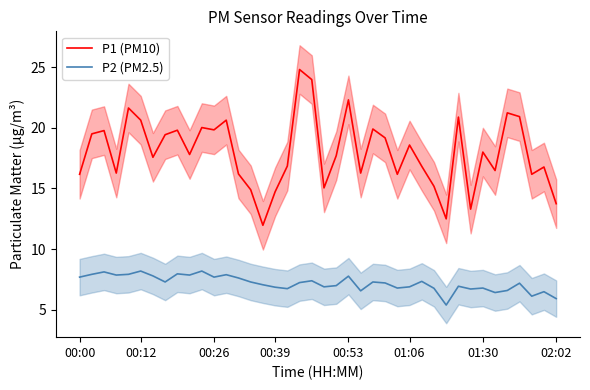

What is the lowest value of the P1 (PM10) series?

12.0